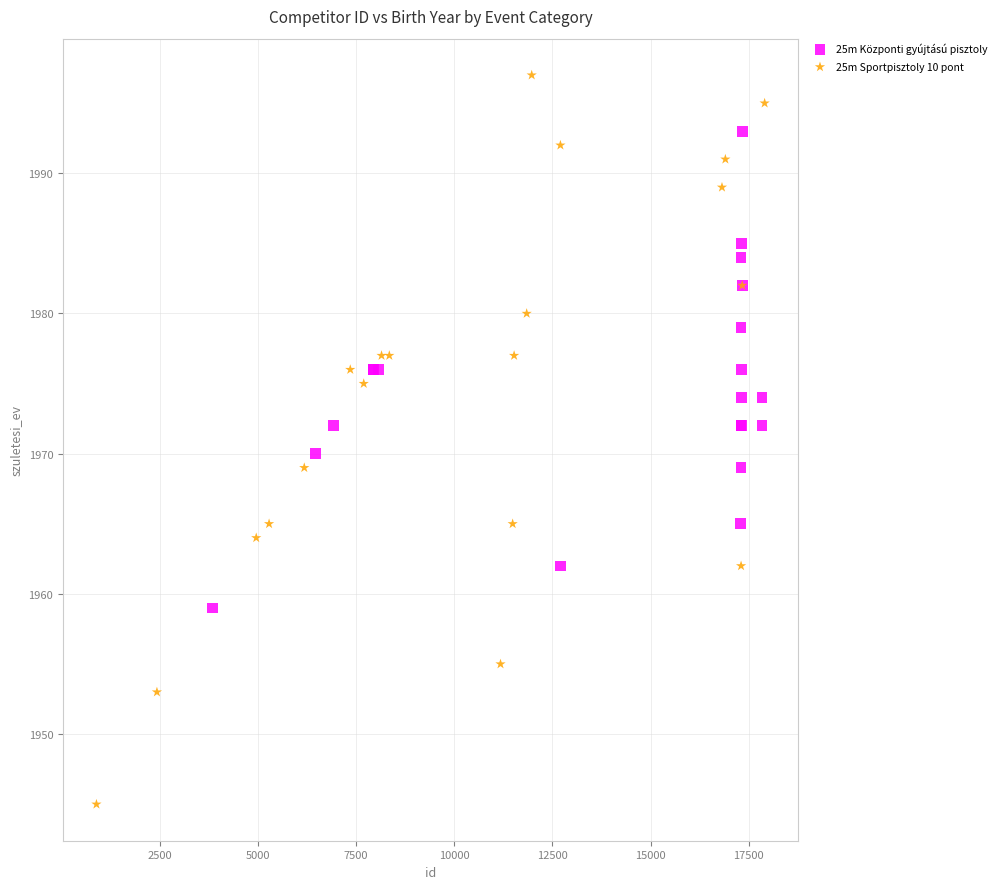

Which series has the widest spread of Y values?

25m Sportpisztoly 10 pont